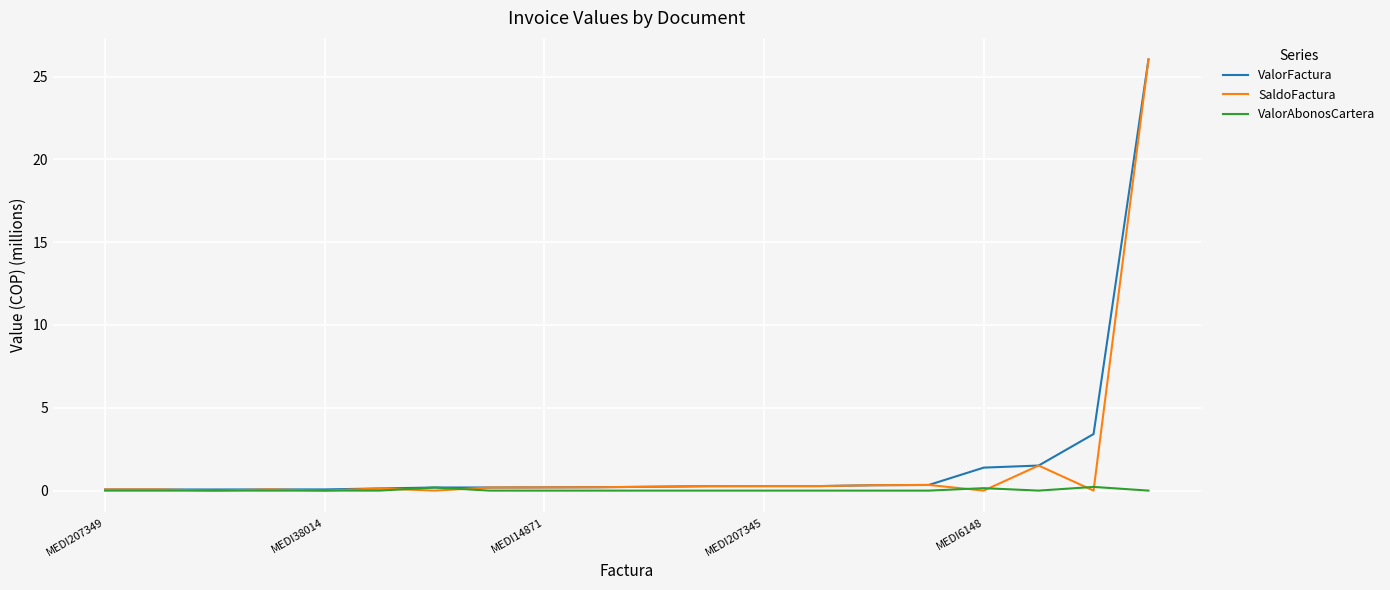

What is the greatest value displayed?

26.0